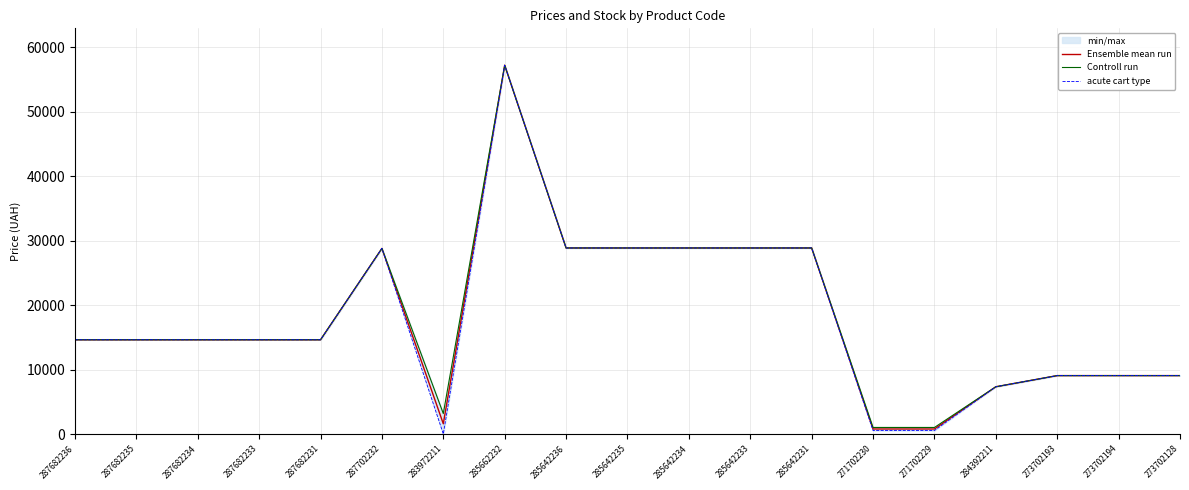

Where does the Controll run series first go above 14649?

287682236